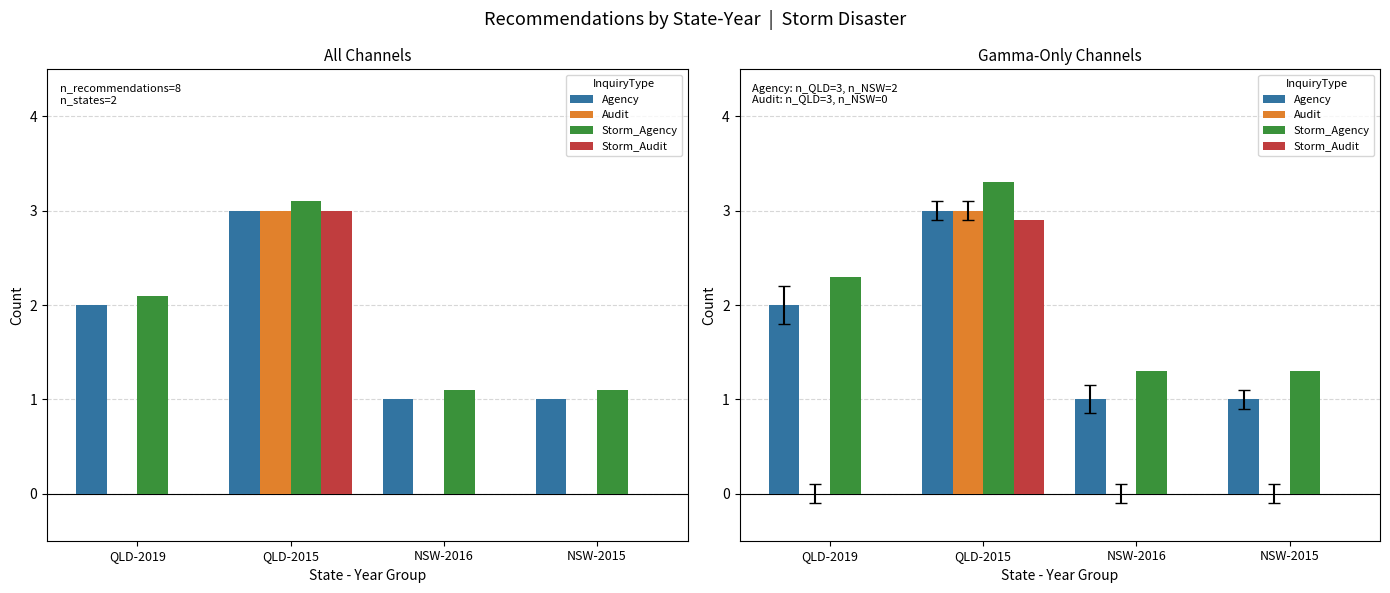

How many bars are there in each group?

4